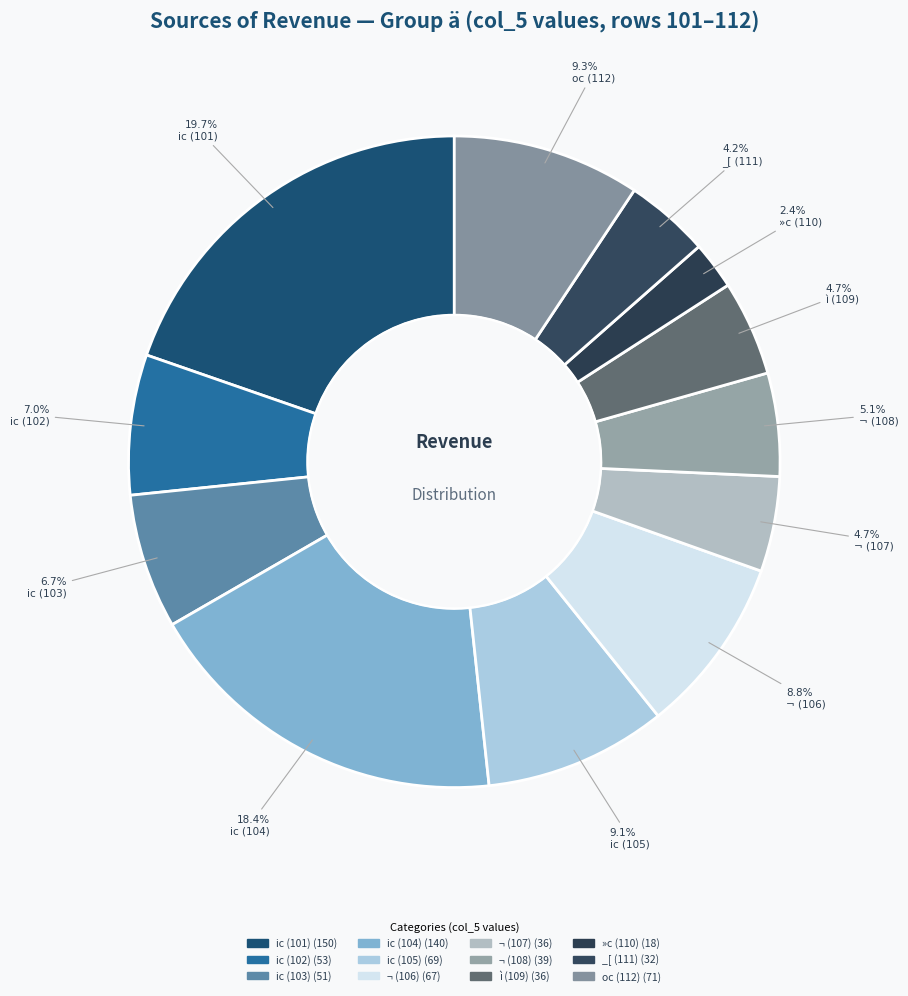

To the nearest percent, what is the average slice percentage?

8%